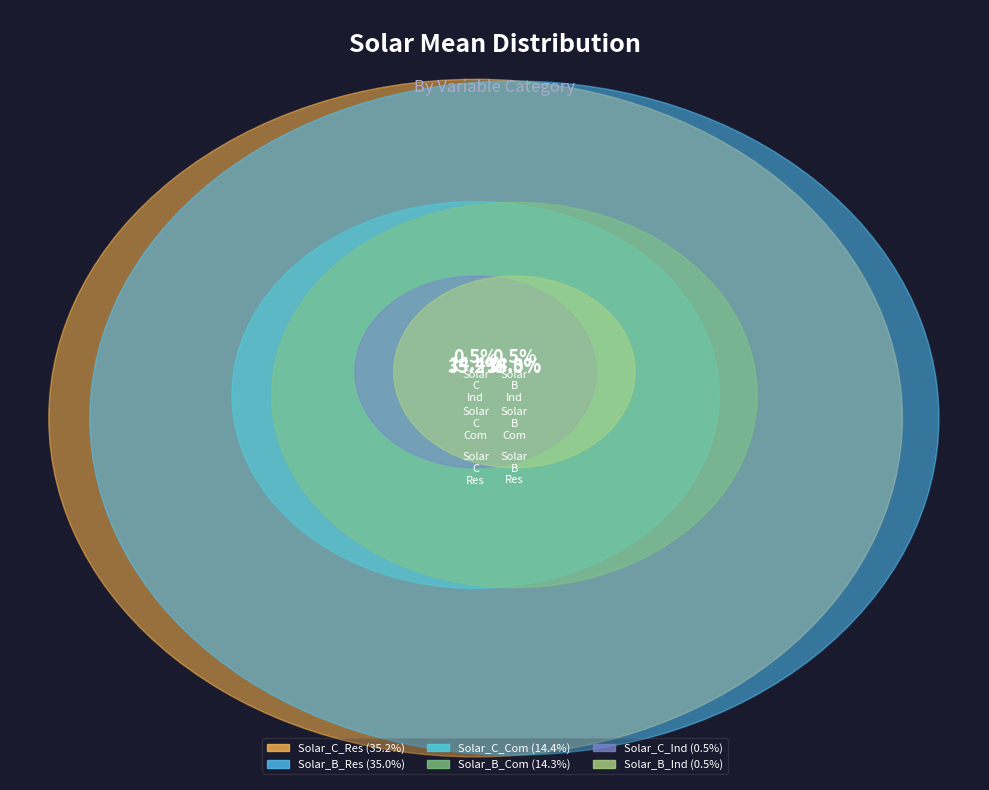

Between Solar_C_Com and Solar_C_Ind, which is larger?

Solar_C_Com